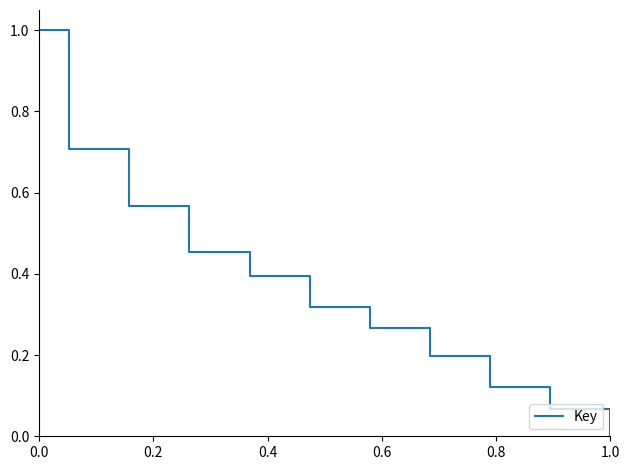

What is the maximum value shown in the chart?

1.0